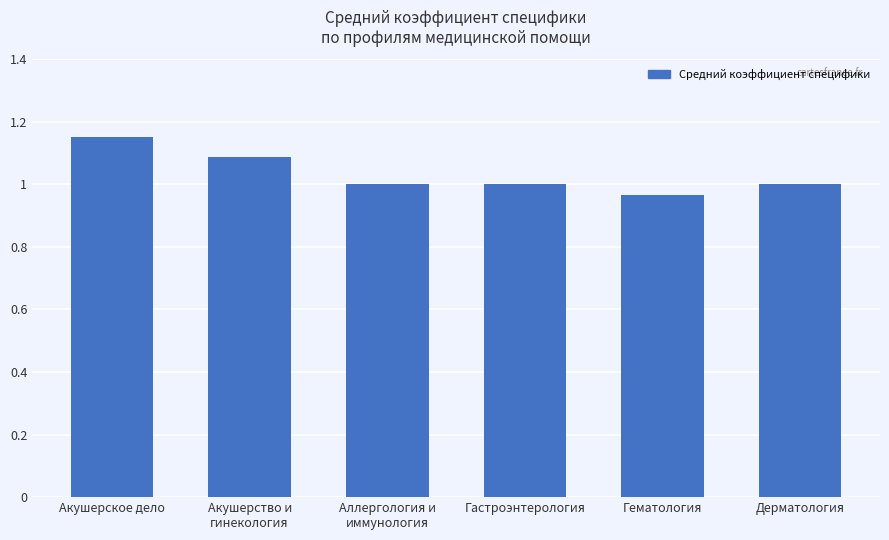

Which label corresponds to the largest value in the chart?

Акушерское дело